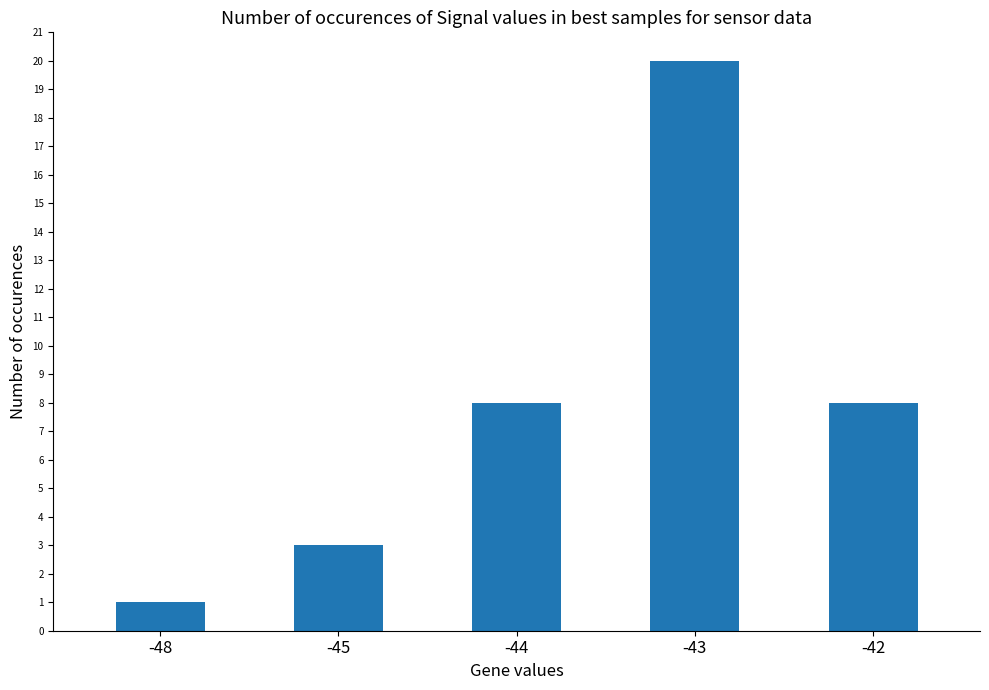

Read the value at -44.

8